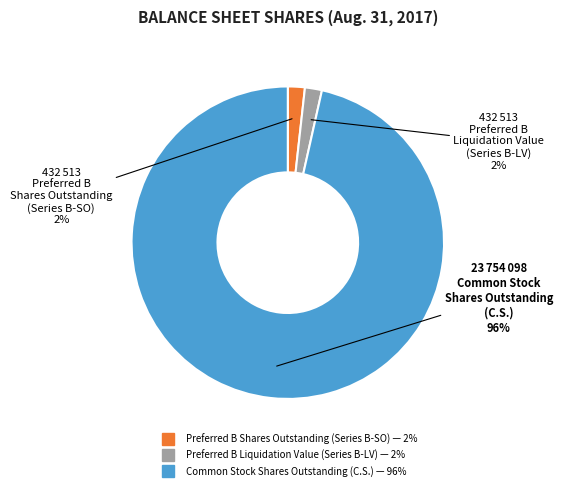

Does any single category account for the majority?

Yes